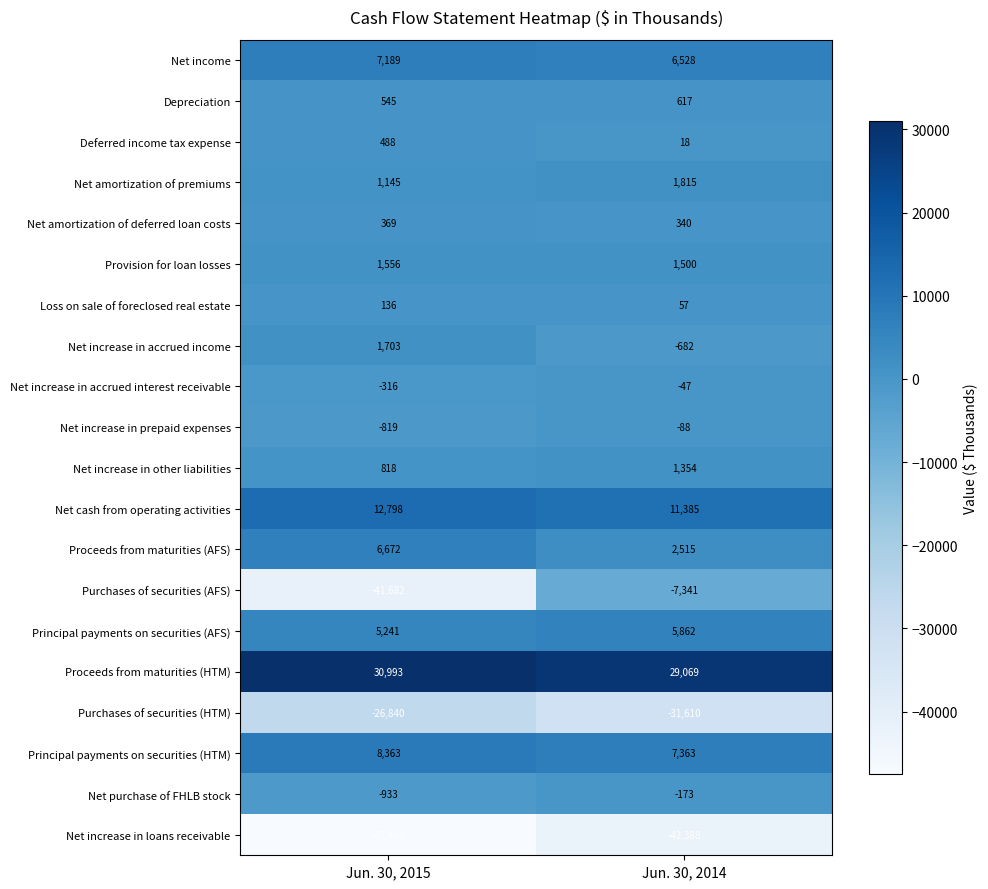

Where is Net increase in accrued income nearest to the value 510?

Jun. 30, 2014